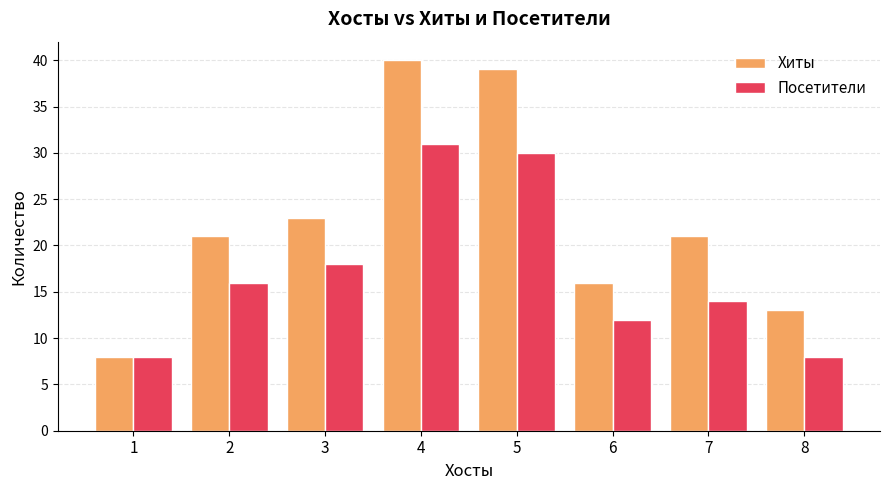

At which label is Хиты closest to 24?

3